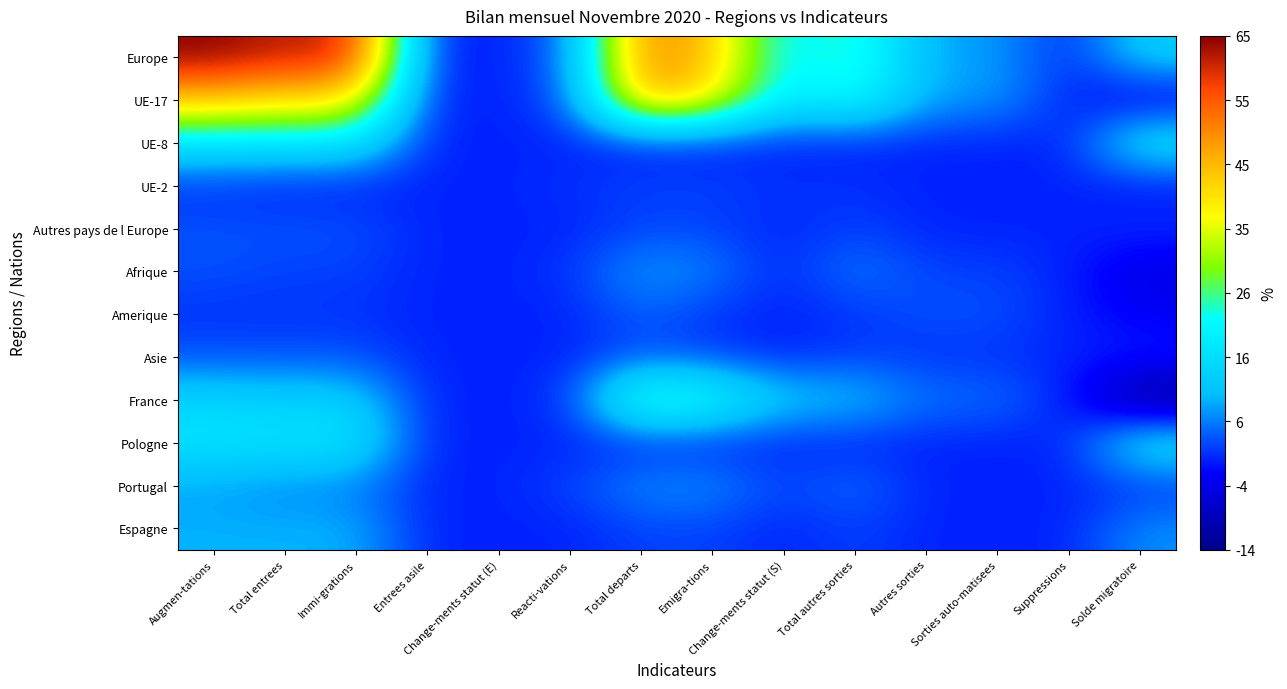

Reading left to right, extract all data points from this chart.

Europe: Augmen-tations=65	Total entrees=61	Immi-grations=61	Entrees asile=0	Change-ments statut (E)=0	Reacti-vations=4	Total departs=52	Emigra-tions=44	Change-ments statut (S)=18	Total autres sorties=26	Autres sorties=8	Sorties auto-matisees=8	Suppressions=0	Solde migratoire=13
UE-17: Augmen-tations=44	Total entrees=41	Immi-grations=41	Entrees asile=0	Change-ments statut (E)=0	Reacti-vations=3	Total departs=48	Emigra-tions=40	Change-ments statut (S)=17	Total autres sorties=23	Autres sorties=8	Sorties auto-matisees=8	Suppressions=0	Solde migratoire=-4
UE-8: Augmen-tations=17	Total entrees=17	Immi-grations=17	Entrees asile=0	Change-ments statut (E)=0	Reacti-vations=0	Total departs=0	Emigra-tions=0	Change-ments statut (S)=0	Total autres sorties=0	Autres sorties=0	Sorties auto-matisees=0	Suppressions=0	Solde migratoire=17
UE-2: Augmen-tations=1	Total entrees=0	Immi-grations=0	Entrees asile=0	Change-ments statut (E)=0	Reacti-vations=1	Total departs=2	Emigra-tions=2	Change-ments statut (S)=1	Total autres sorties=1	Autres sorties=0	Sorties auto-matisees=0	Suppressions=0	Solde migratoire=-1
Autres pays de l Europe: Augmen-tations=3	Total entrees=3	Immi-grations=3	Entrees asile=0	Change-ments statut (E)=0	Reacti-vations=0	Total departs=2	Emigra-tions=2	Change-ments statut (S)=0	Total autres sorties=2	Autres sorties=0	Sorties auto-matisees=0	Suppressions=0	Solde migratoire=1
Afrique: Augmen-tations=3	Total entrees=2	Immi-grations=2	Entrees asile=0	Change-ments statut (E)=0	Reacti-vations=1	Total departs=8	Emigra-tions=6	Change-ments statut (S)=0	Total autres sorties=6	Autres sorties=2	Sorties auto-matisees=2	Suppressions=0	Solde migratoire=-5
Amerique: Augmen-tations=1	Total entrees=1	Immi-grations=1	Entrees asile=0	Change-ments statut (E)=0	Reacti-vations=0	Total departs=4	Emigra-tions=1	Change-ments statut (S)=0	Total autres sorties=1	Autres sorties=3	Sorties auto-matisees=3	Suppressions=0	Solde migratoire=-3
Asie: Augmen-tations=3	Total entrees=3	Immi-grations=3	Entrees asile=0	Change-ments statut (E)=0	Reacti-vations=0	Total departs=3	Emigra-tions=2	Change-ments statut (S)=0	Total autres sorties=2	Autres sorties=1	Sorties auto-matisees=1	Suppressions=0	Solde migratoire=0
France: Augmen-tations=14	Total entrees=13	Immi-grations=13	Entrees asile=0	Change-ments statut (E)=0	Reacti-vations=1	Total departs=28	Emigra-tions=23	Change-ments statut (S)=12	Total autres sorties=11	Autres sorties=5	Sorties auto-matisees=5	Suppressions=0	Solde migratoire=-14
Pologne: Augmen-tations=17	Total entrees=17	Immi-grations=17	Entrees asile=0	Change-ments statut (E)=0	Reacti-vations=0	Total departs=0	Emigra-tions=0	Change-ments statut (S)=0	Total autres sorties=0	Autres sorties=0	Sorties auto-matisees=0	Suppressions=0	Solde migratoire=17
Portugal: Augmen-tations=8	Total entrees=6	Immi-grations=6	Entrees asile=0	Change-ments statut (E)=0	Reacti-vations=2	Total departs=7	Emigra-tions=7	Change-ments statut (S)=2	Total autres sorties=5	Autres sorties=0	Sorties auto-matisees=0	Suppressions=0	Solde migratoire=1
Espagne: Augmen-tations=9	Total entrees=9	Immi-grations=9	Entrees asile=0	Change-ments statut (E)=0	Reacti-vations=0	Total departs=2	Emigra-tions=2	Change-ments statut (S)=0	Total autres sorties=2	Autres sorties=0	Sorties auto-matisees=0	Suppressions=0	Solde migratoire=7